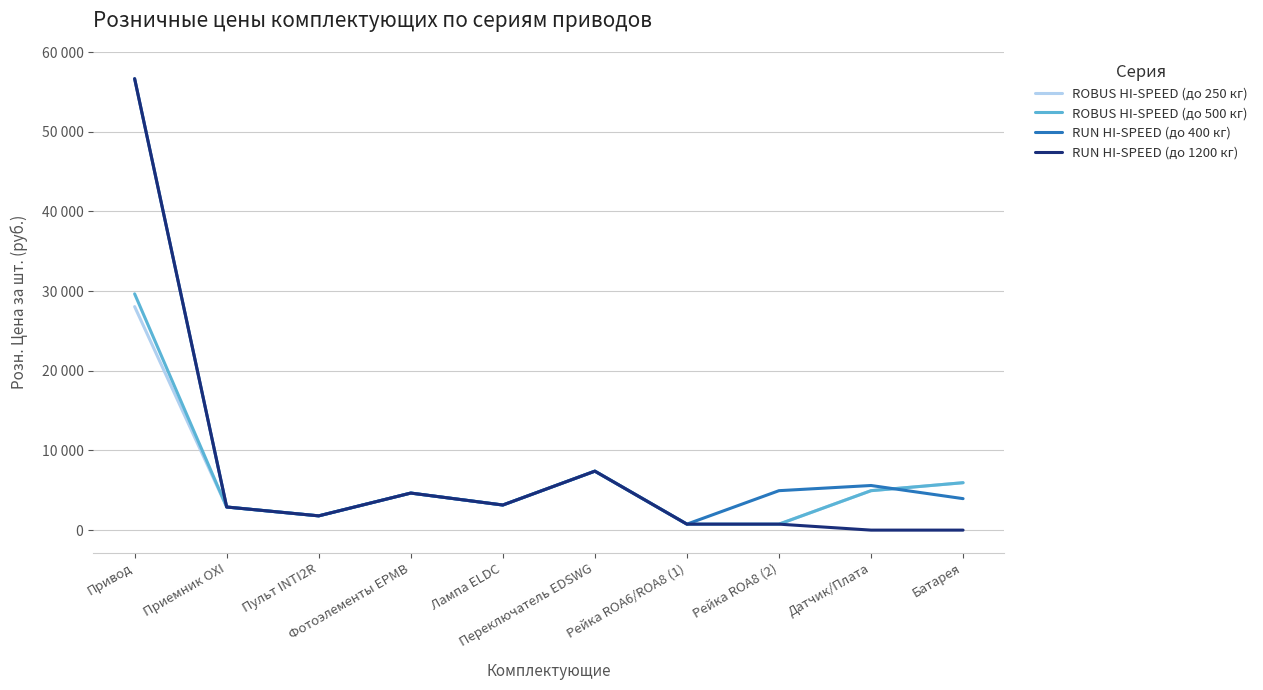

Reading left to right, extract all data points from this chart.

ROBUS HI-SPEED (до 250 кг): 28050	2900	1790	4650	3150	7400	750	750	4950	5950
ROBUS HI-SPEED (до 500 кг): 29650	2900	1790	4650	3150	7400	750	750	4950	5950
RUN HI-SPEED (до 400 кг): 56650	2900	1790	4650	3150	7400	750	4950	5600	3950
RUN HI-SPEED (до 1200 кг): 56650	2900	1790	4650	3150	7400	750	750	0	0